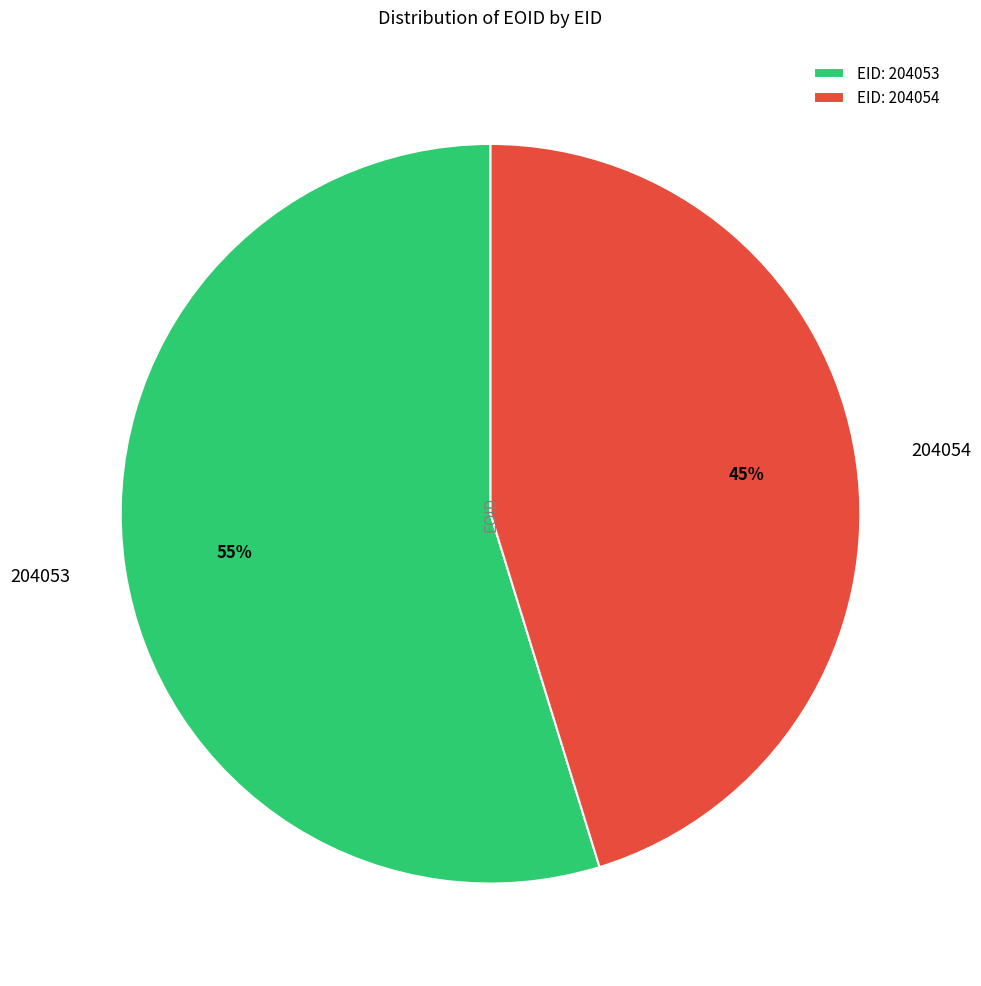

To the nearest percent, what is the difference between the largest and smallest slice percentages?

10%